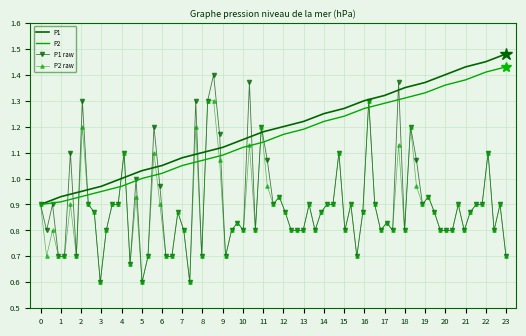

True or false: P1 has a value of 0.6 at 13.

False